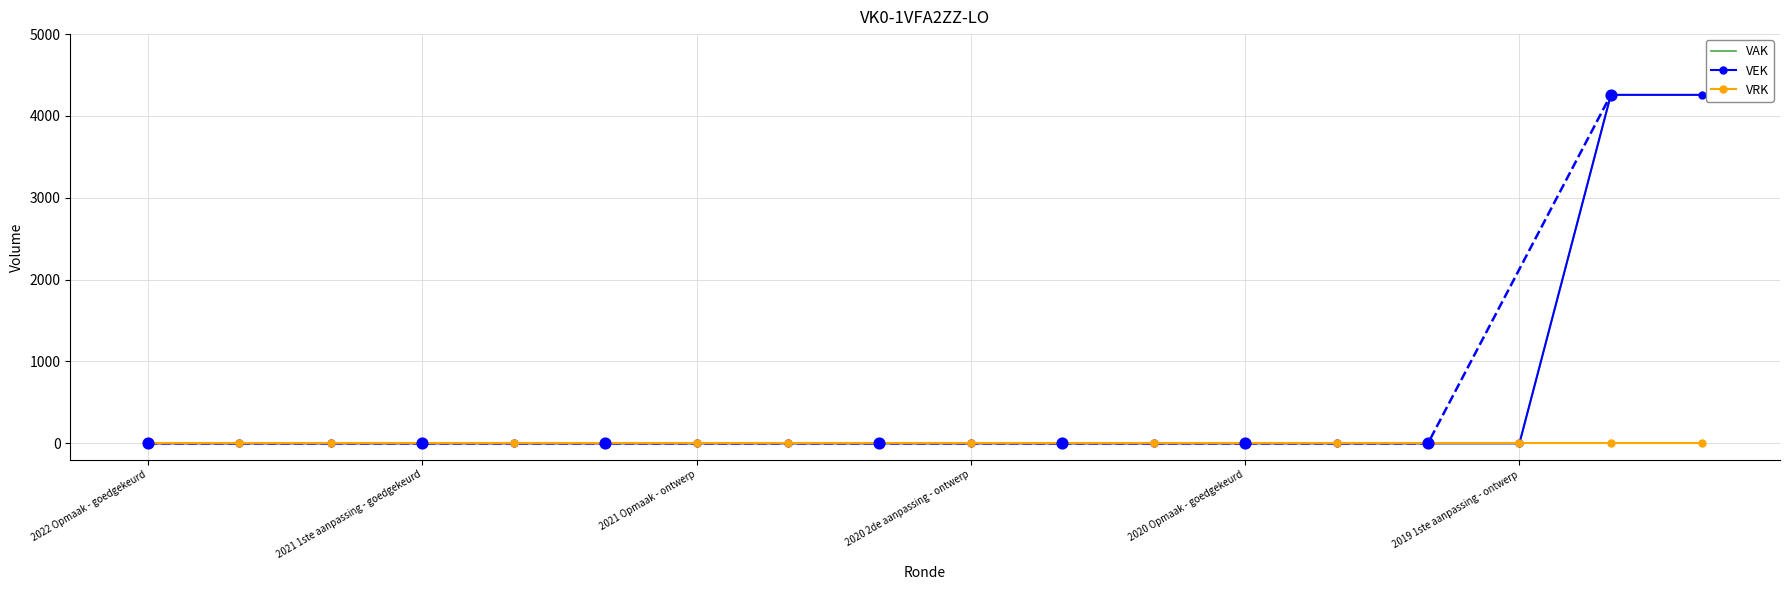

Which series contains the lowest Y value?

VAK